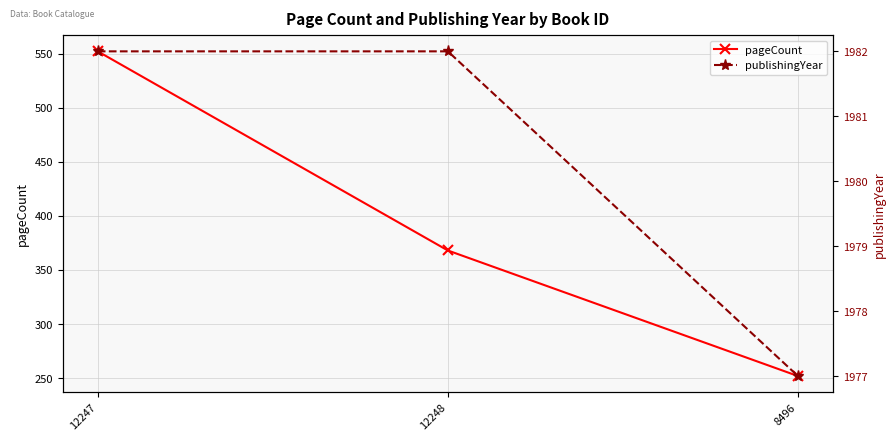

What position from the left is 12248?

2